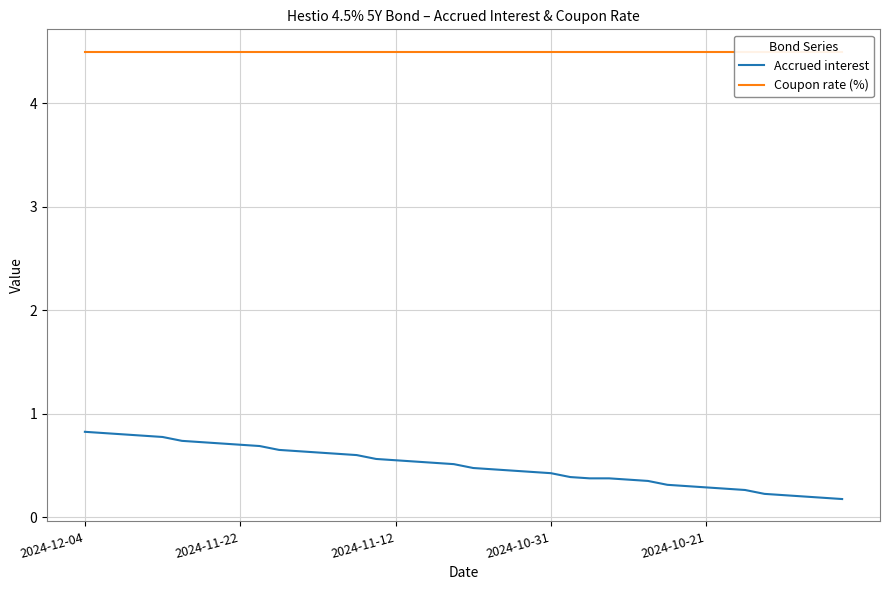

True or false: Coupon rate (%) and Accrued interest intersect in this chart.

False